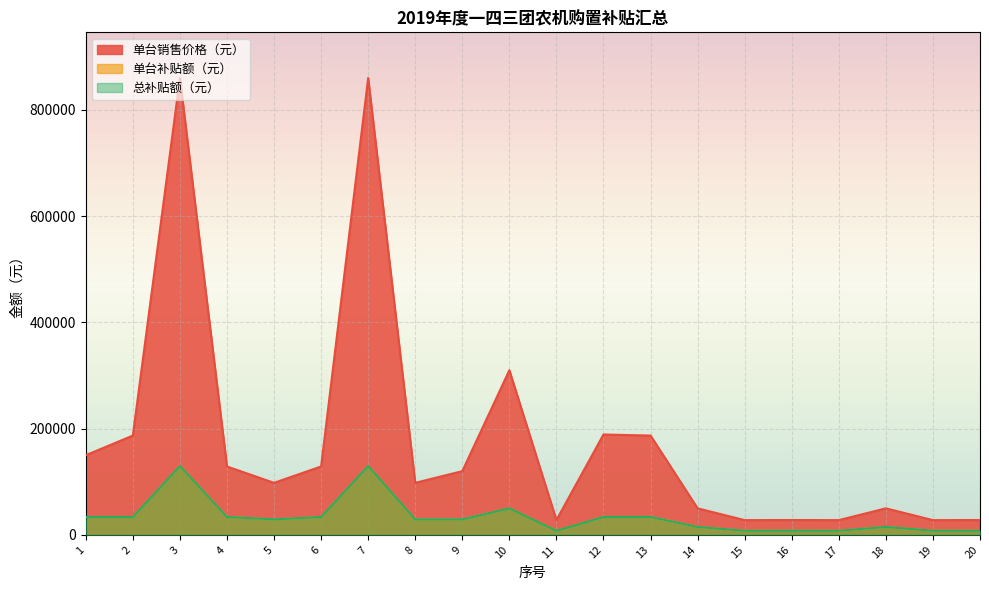

Reading right to left, transcribe all the data shown in this chart.

单台销售价格（元）: 20=28000	19=27800	18=50000	17=27800	16=28000	15=27800	14=50000	13=187000	12=189000	11=28000	10=310000	9=120000	8=98000	7=860000	6=128800	5=98000	4=128800	3=860000	2=187000	1=150000
单台补贴额（元）: 20=7800	19=7800	18=15000	17=7800	16=7800	15=7800	14=15000	13=33800	12=33800	11=7800	10=50000	9=29200	8=29200	7=129600	6=33800	5=29200	4=33800	3=129600	2=33800	1=33800
总补贴额（元）: 20=7800	19=7800	18=15000	17=7800	16=7800	15=7800	14=15000	13=33800	12=33800	11=7800	10=50000	9=29200	8=29200	7=129600	6=33800	5=29200	4=33800	3=129600	2=33800	1=33800